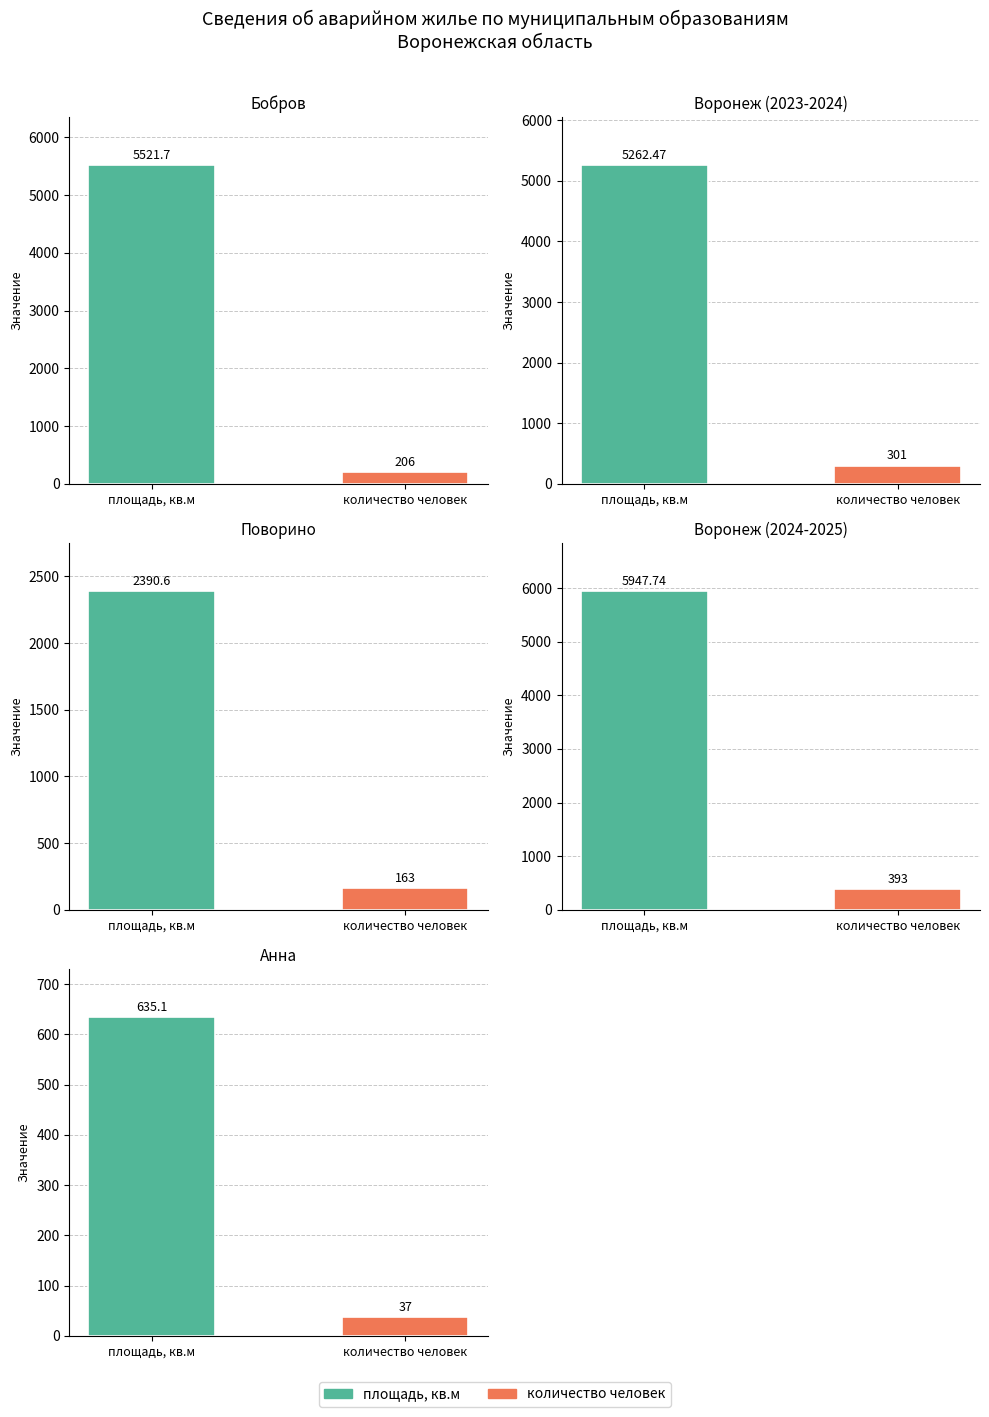

What position from the right is площадь, кв.м?

2